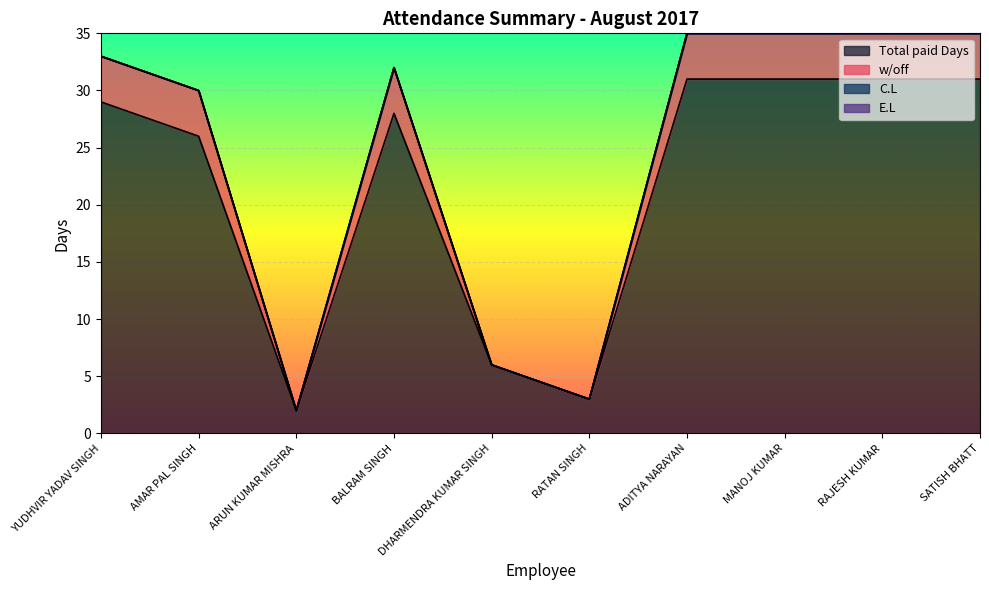

What is the value of the Total paid Days point at the 5th from the left?

6